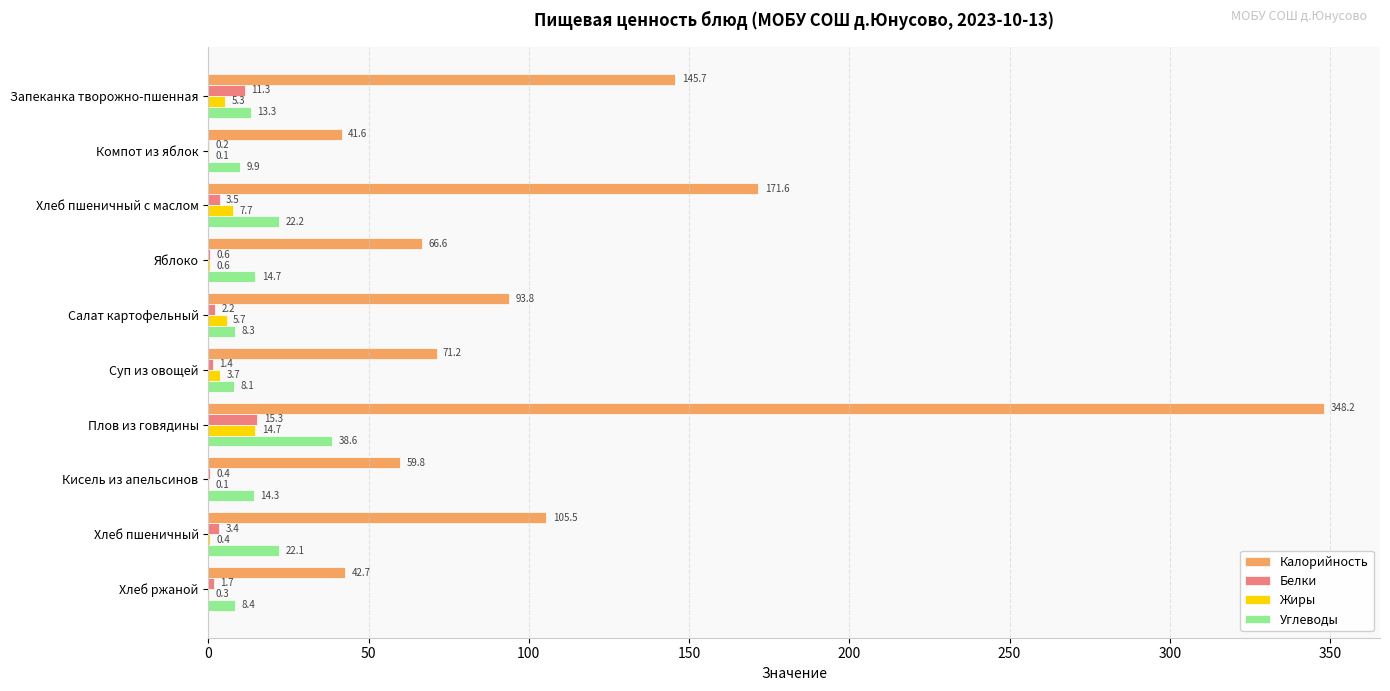

What is the sum of the Калорийность values at Плов из говядины and Суп из овощей?

419.4